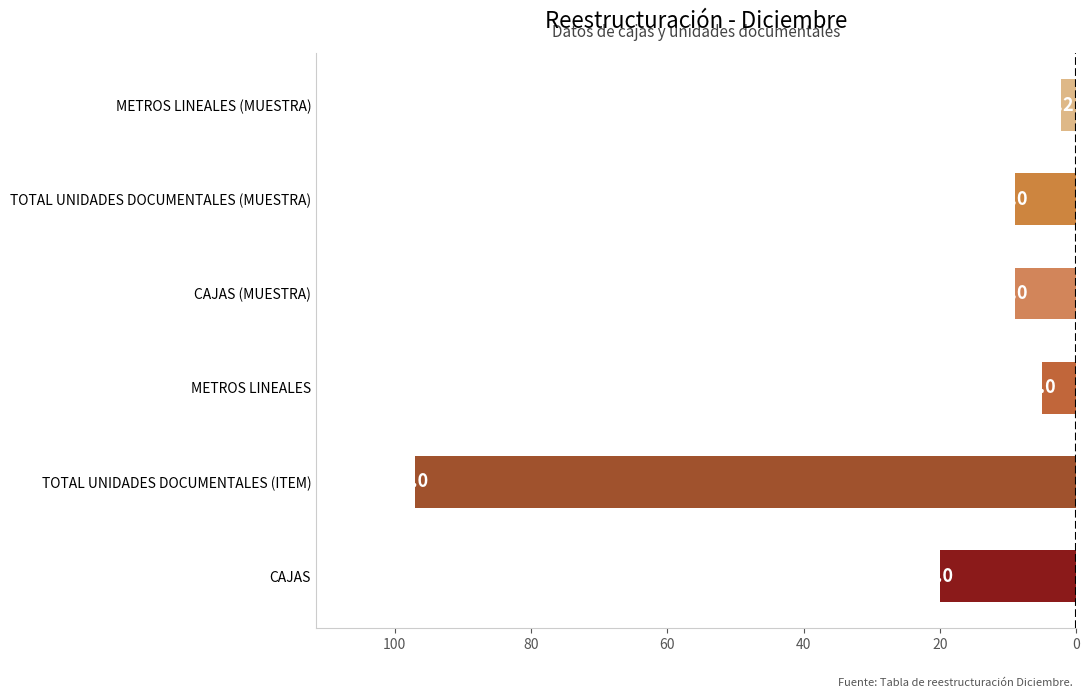

Does the chart contain any negative values?

Yes